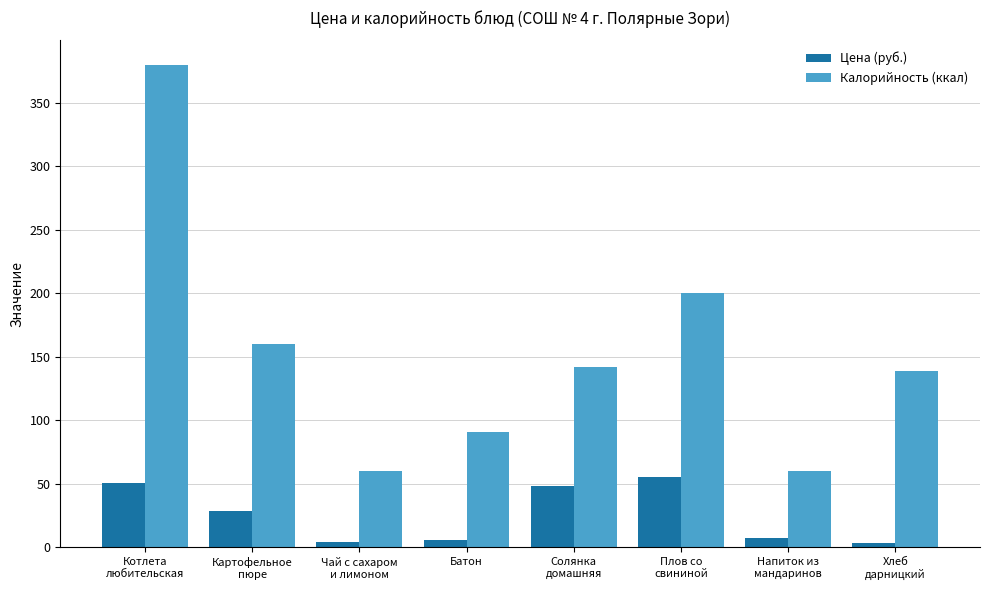

Which series changed the most between Котлета
любительская and Батон?

Калорийность (ккал)